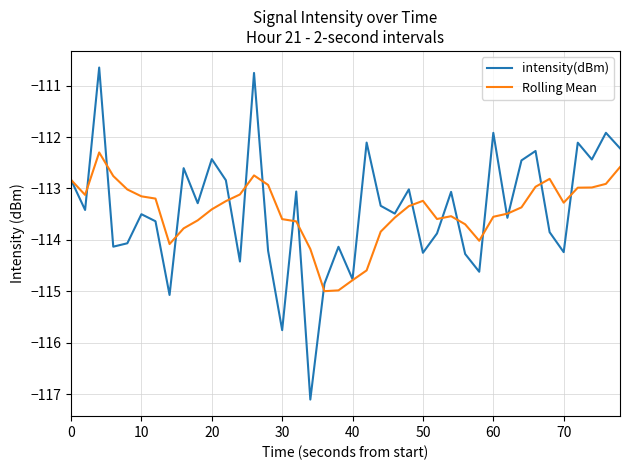

What is the maximum value for intensity(dBm)?

-110.6